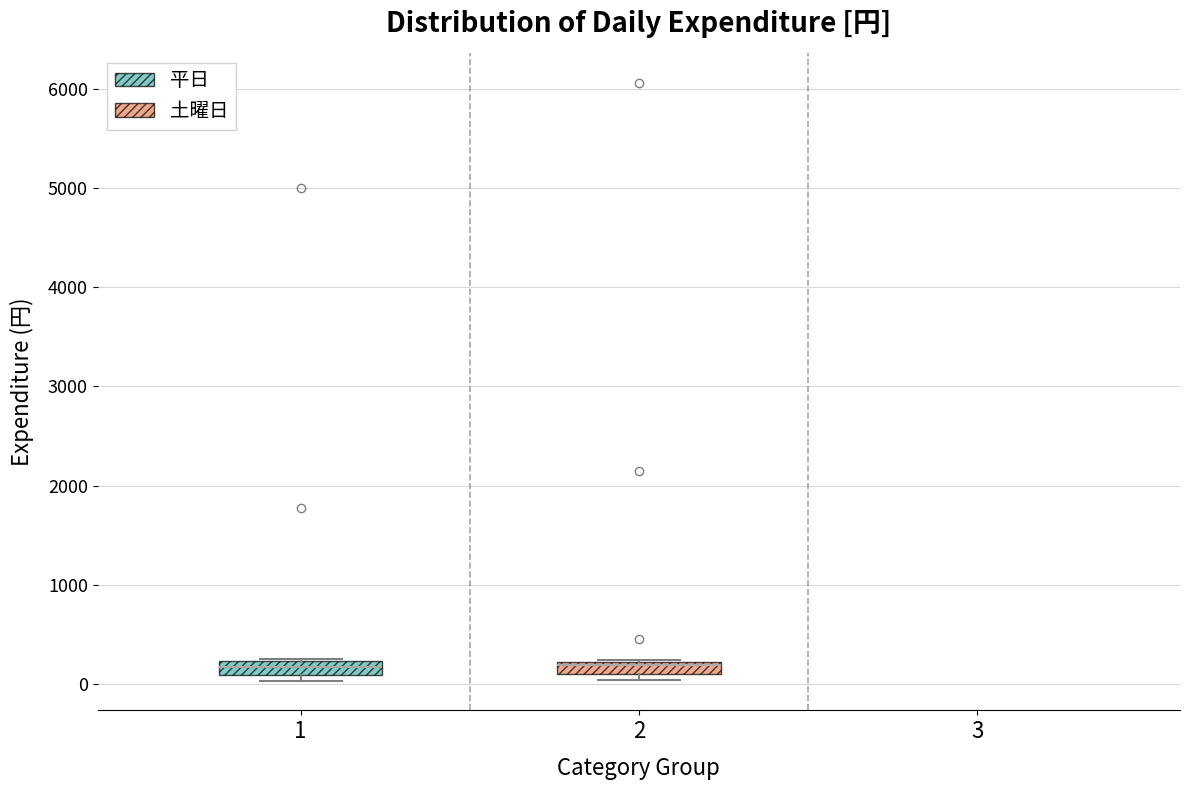

Where is the upper edge of the box at x = 2 on the y-axis? The values are not printed on the chart, so give them approximately, as read against the axis.

200